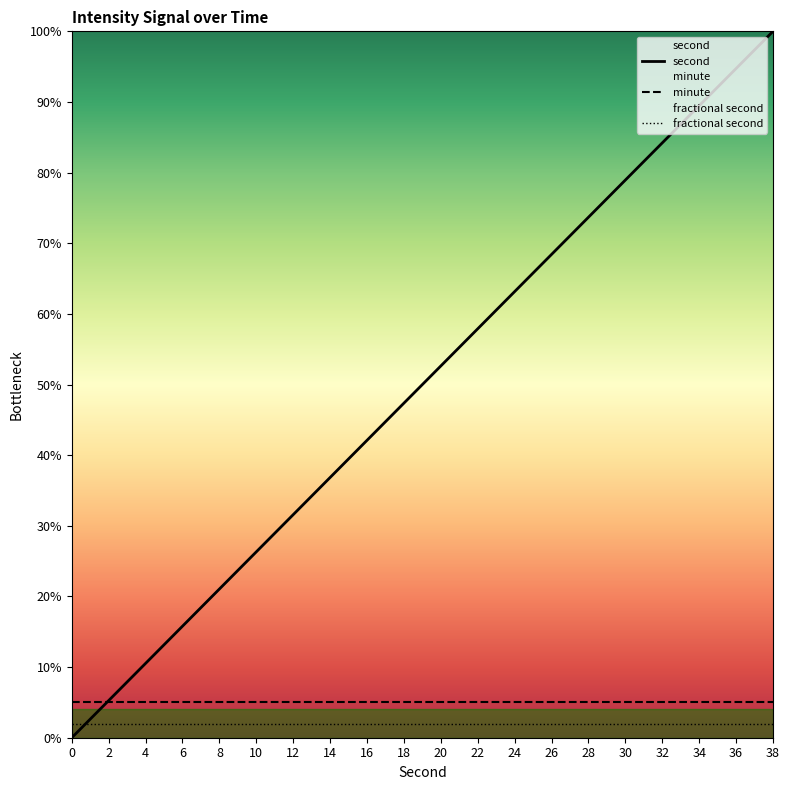

Which series has the largest range (max minus min)?

second